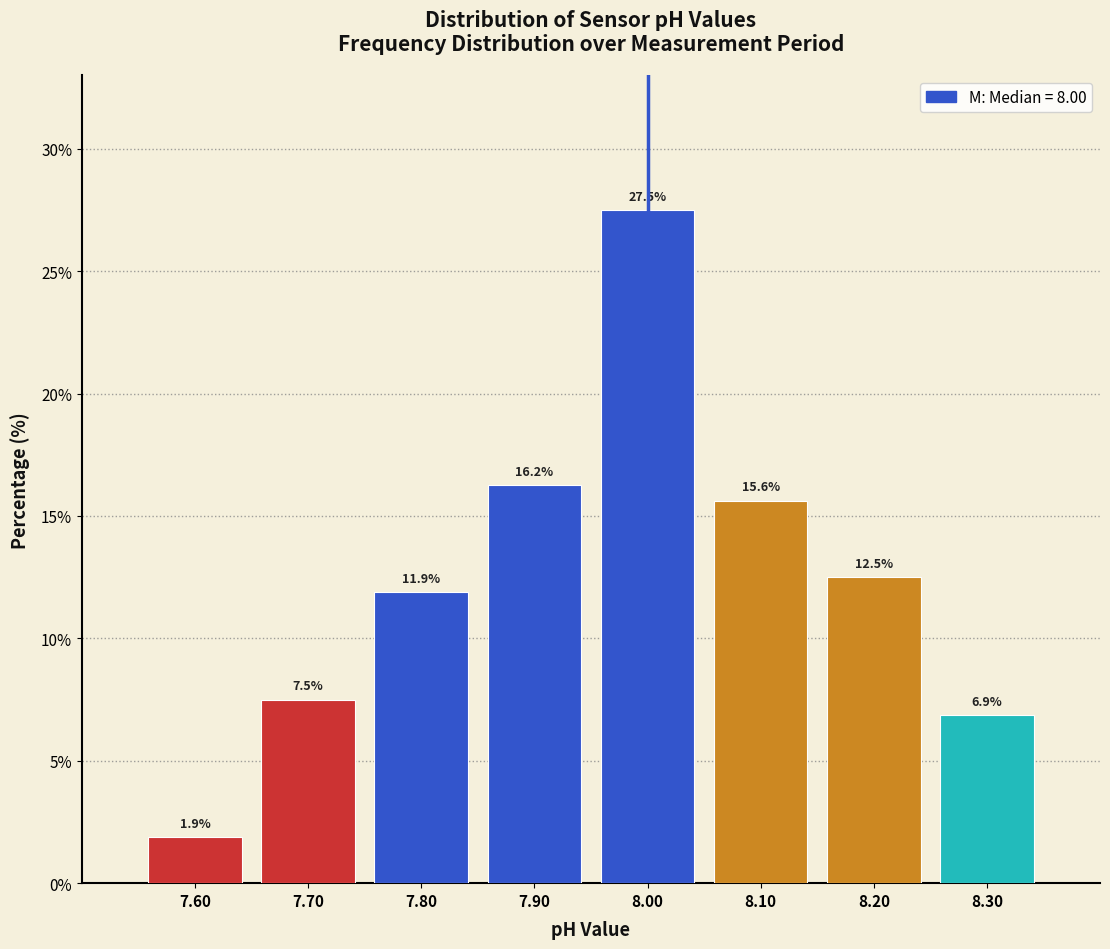

Reading left to right, list every bar in this chart as the range it spans on the x-axis followed by its height.

7.55 to 7.65: 1.9
7.65 to 7.75: 7.5
7.75 to 7.85: 11.9
7.85 to 7.95: 16.2
7.95 to 8.05: 27.5
8.05 to 8.15: 15.6
8.15 to 8.25: 12.5
8.25 to 8.35: 6.9